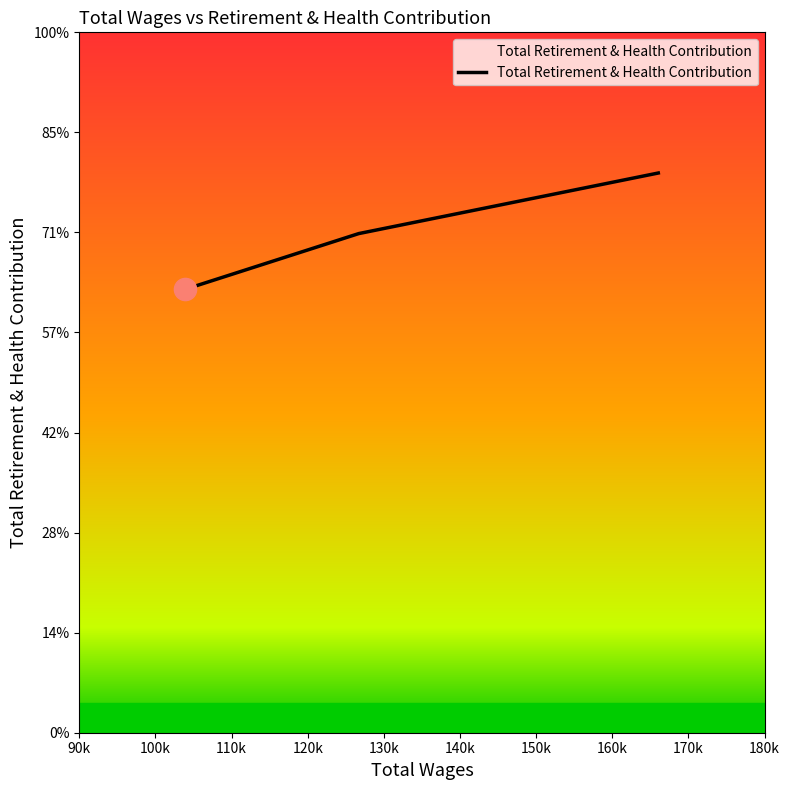

Does the chart display data point markers on the line(s)?

No